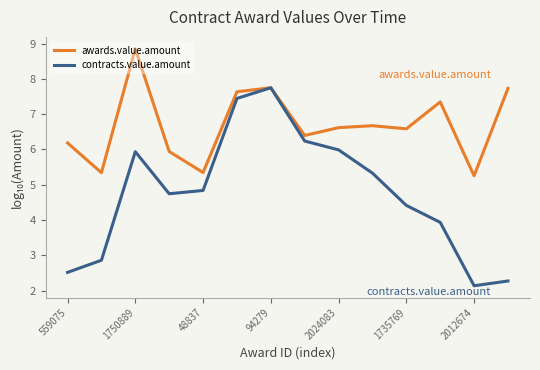

What is the highest value of the contracts.value.amount series?

7.7